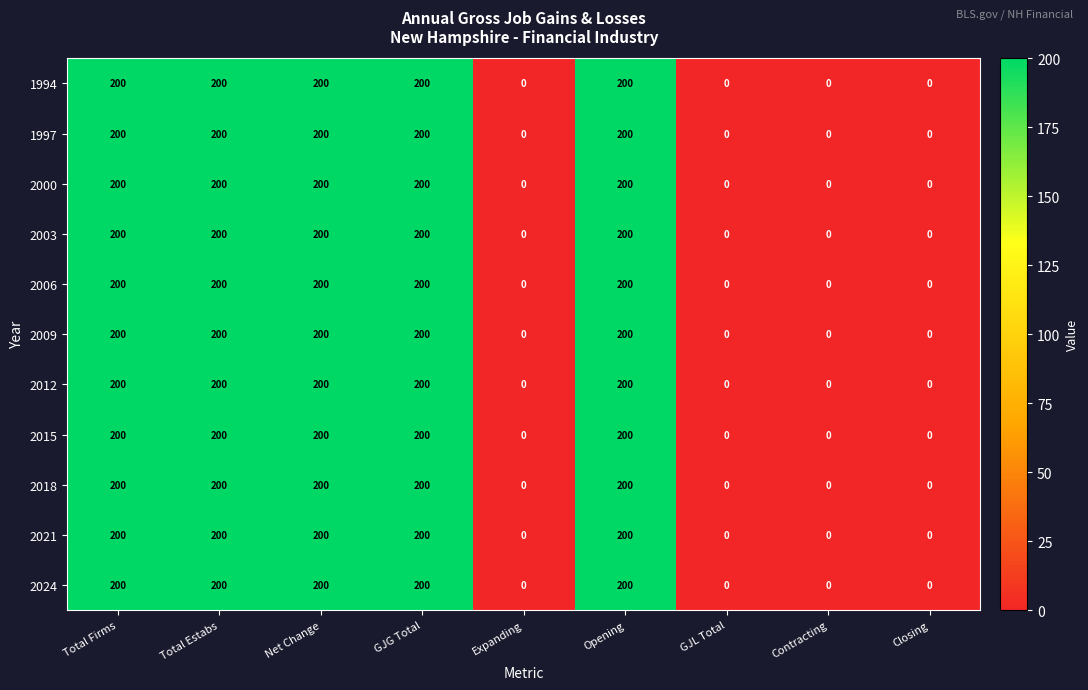

What is the difference between the second highest and minimum values in the 2003 series?

200